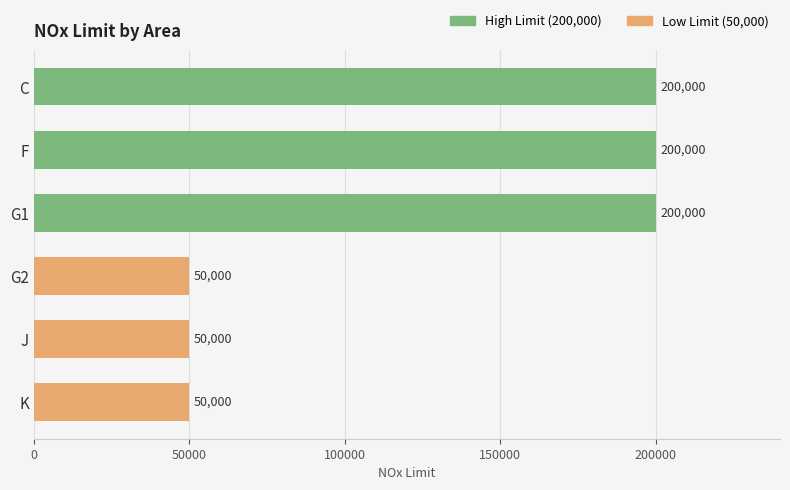

What is the difference between the second highest and minimum values?

150000